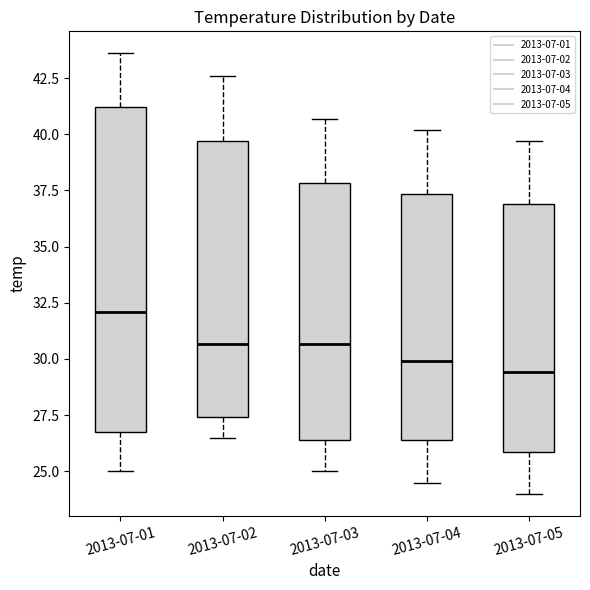

Which box's median line is the lowest?

2013-07-05